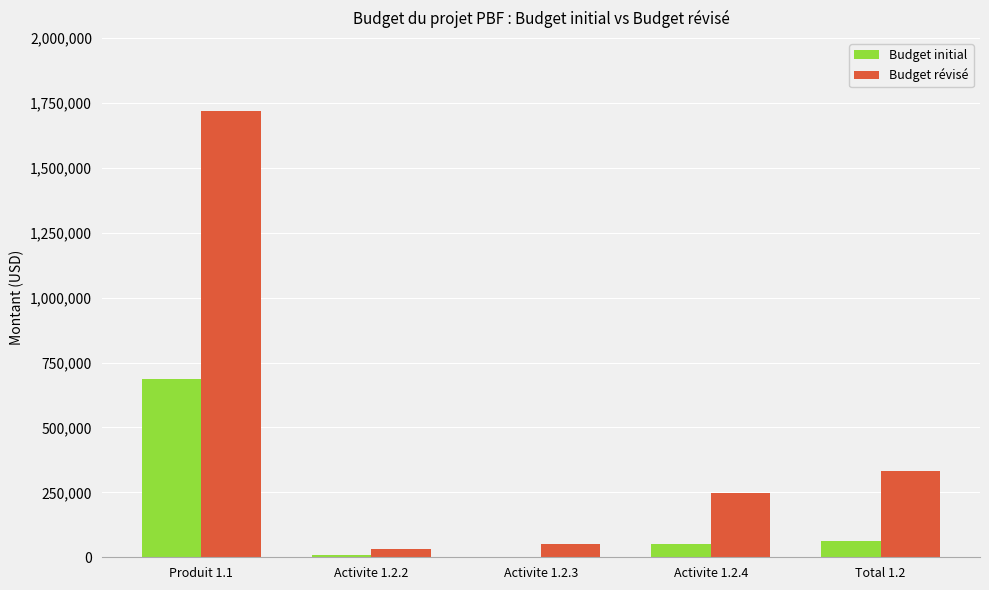

Which series has the largest range (max minus min)?

Budget révisé